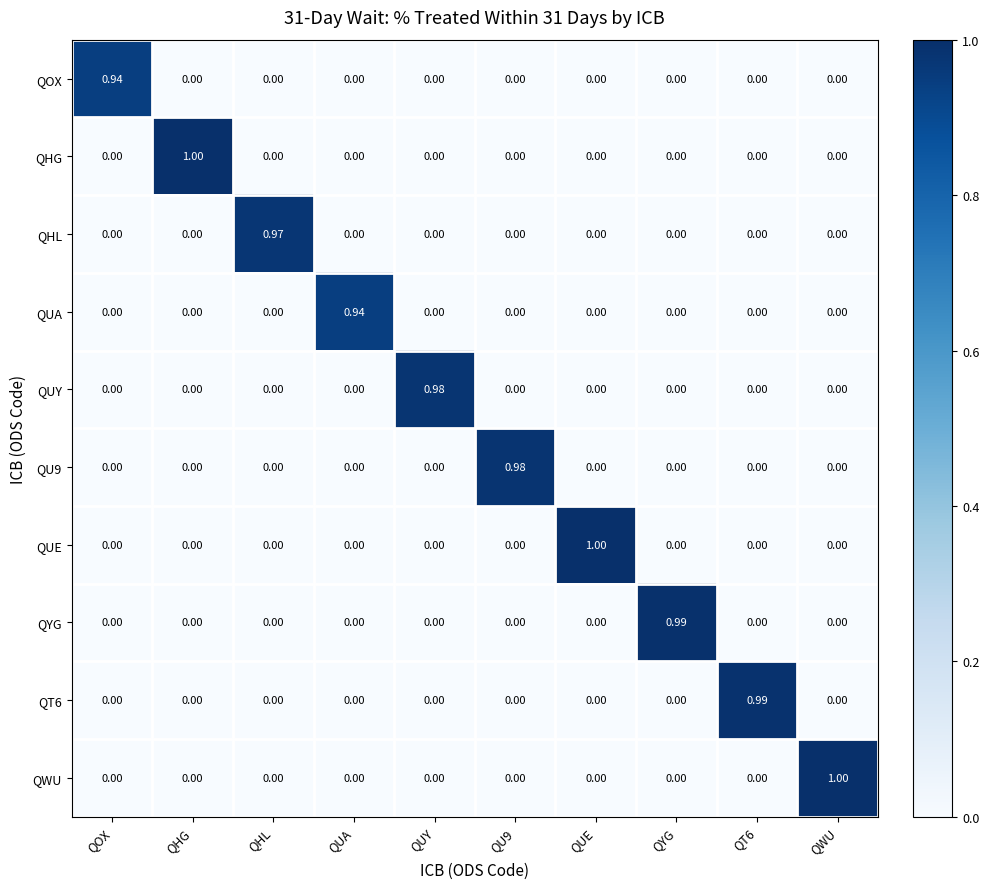

Between QOX and QHL, which series saw the biggest shift?

QHL